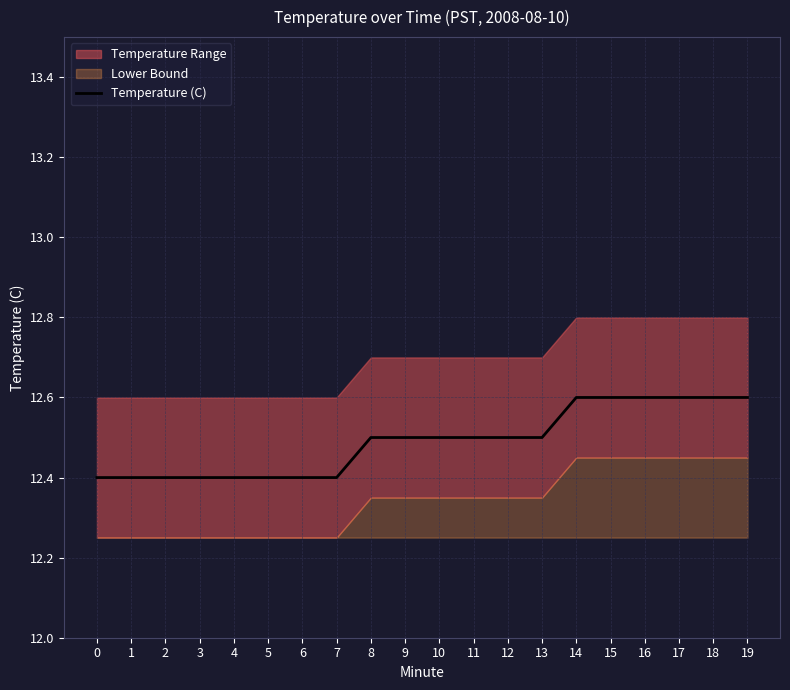

What is the greatest value displayed?

12.6